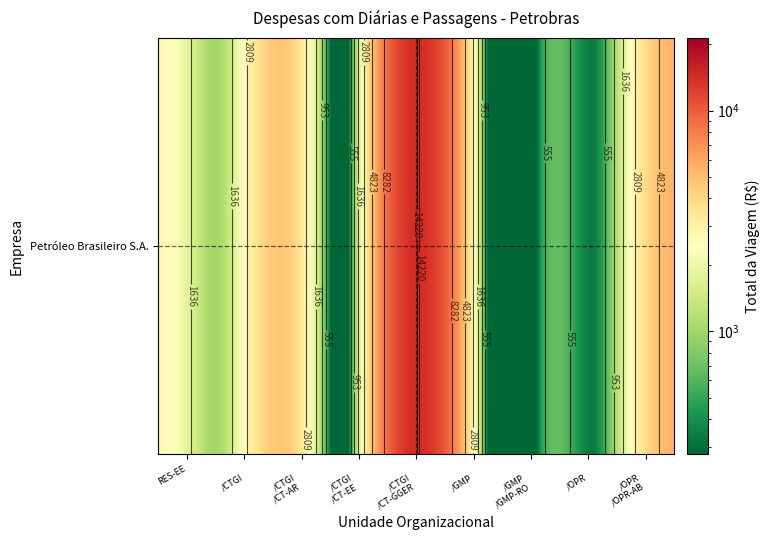

List the labels in order of value, largest first.

AGP/RES-EE/CTGI/CT-GGER, AGP/RES-EE/OPR/OPR-AB, AGP/RES-EE/CTGI/CT-AR, AGP/RES-EE, AGP/RES-EE/GMP, AGP/RES-EE/CTGI, AGP/RES-EE/OPR, AGP/RES-EE/CTGI/CT-EE, AGP/RES-EE/GMP/GMP-RO